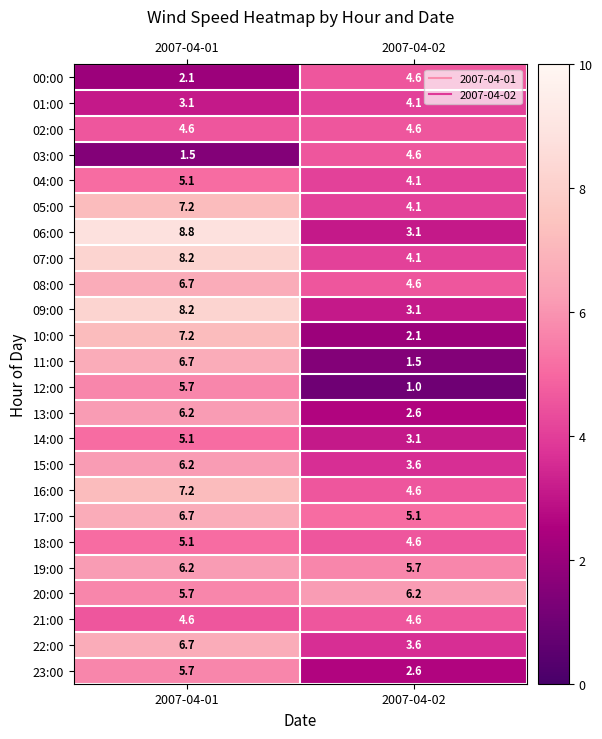

Read the 09:00 value at 2007-04-02.

3.1